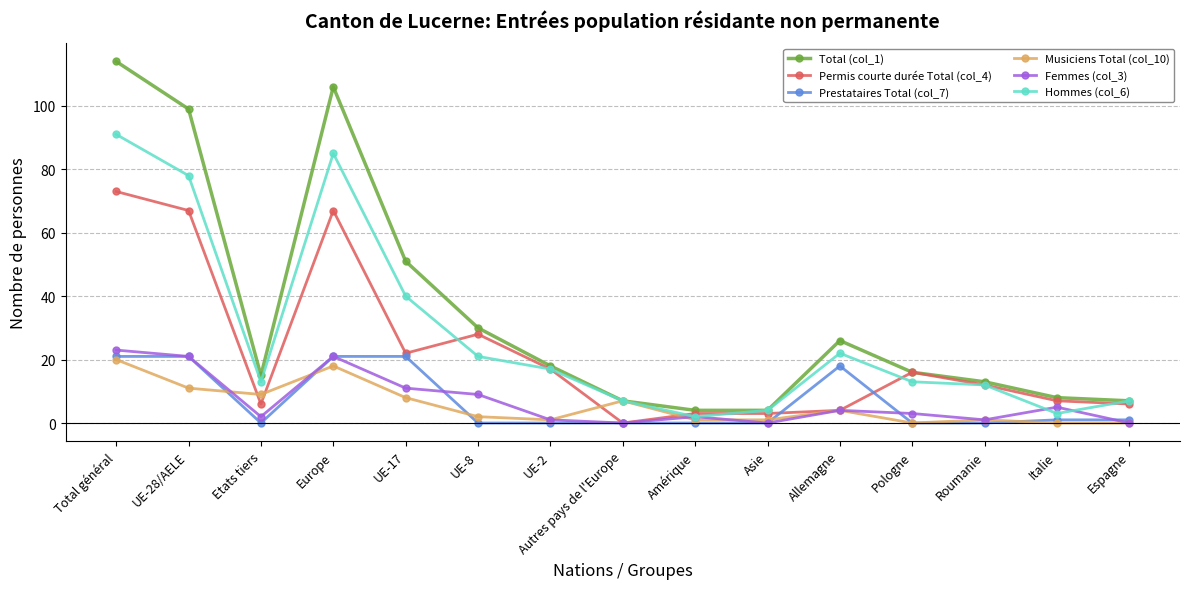

What position from the right is UE-2?

9